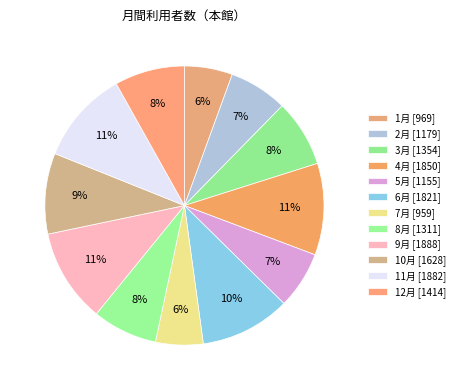

What is the change in value from 1月 to 8月?

+342